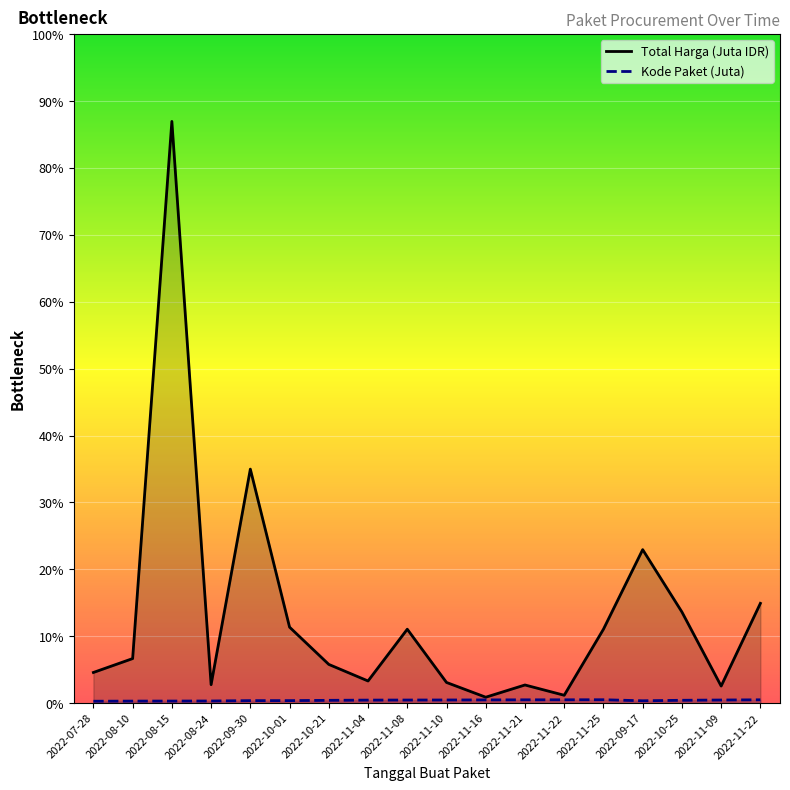

What are all the series names shown in the legend?

Total Harga, Kode Paket